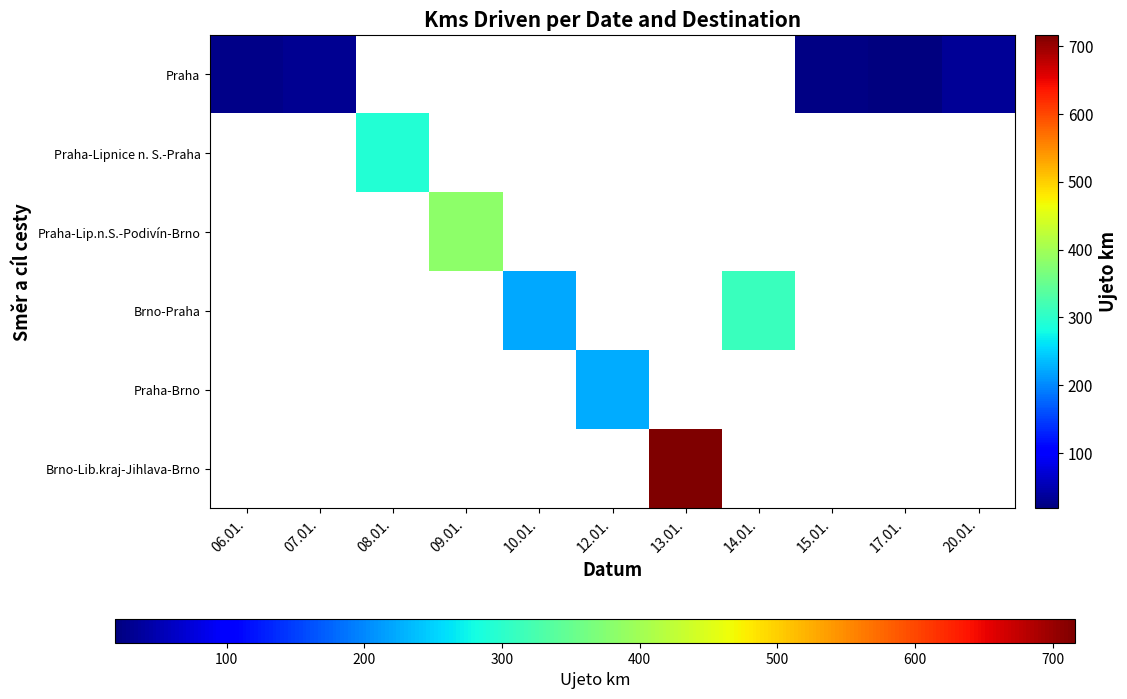

What is the minimum value shown in the chart?

19.0